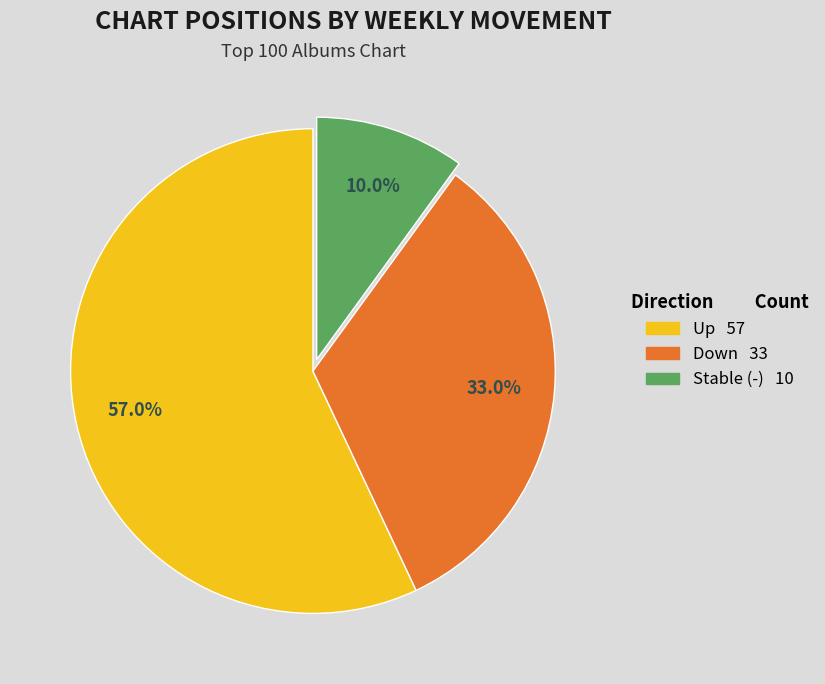

Does any single category account for the majority?

Yes